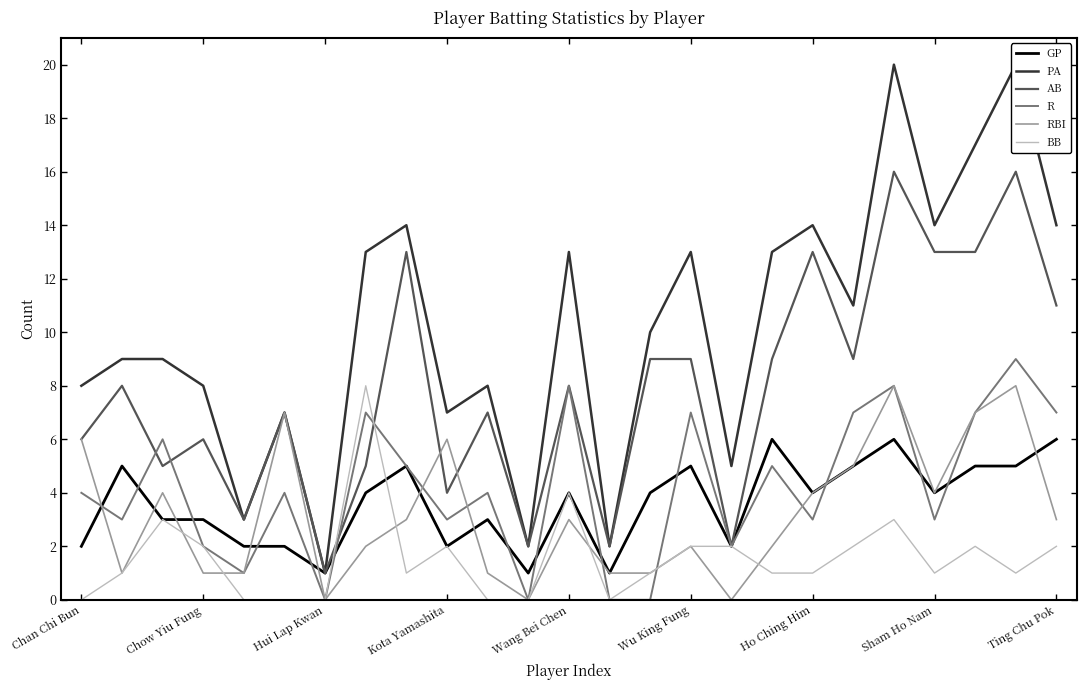

How many lines are shown in the chart?

6